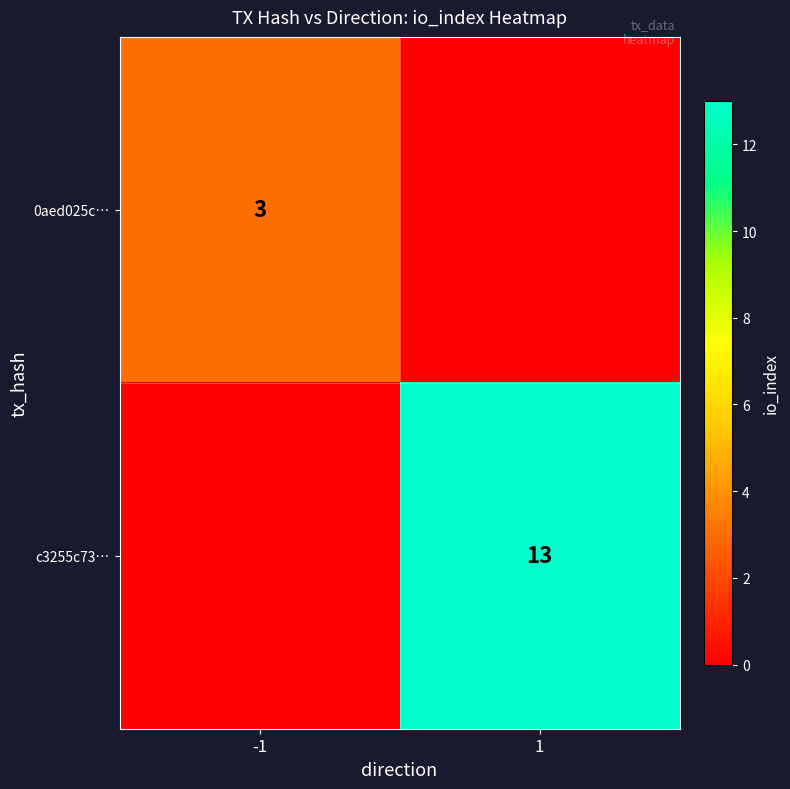

The value of 0aed025c… at -1 is 2. True or false?

False